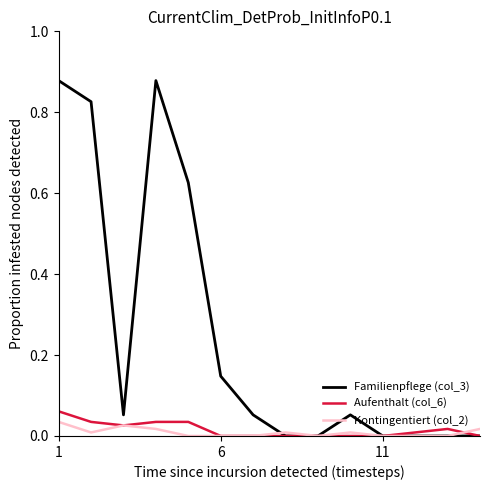

Which series has the largest range (max minus min)?

Familienpflege (col_3)